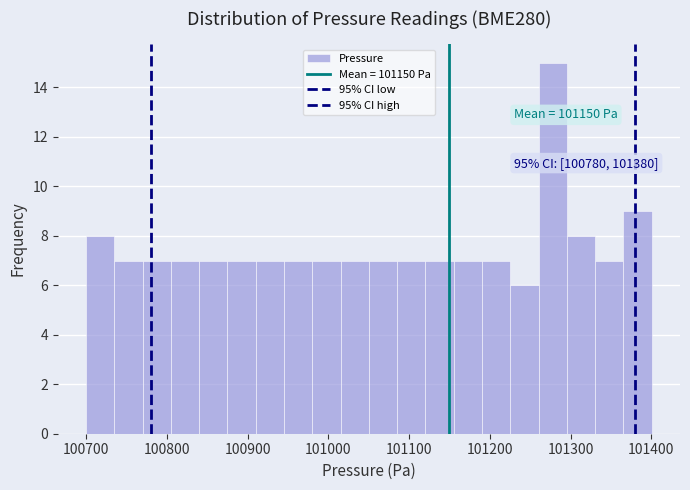

Around what value on the x-axis is the tallest bar? Give the approximate position of its centre, as read against the axis.

101280